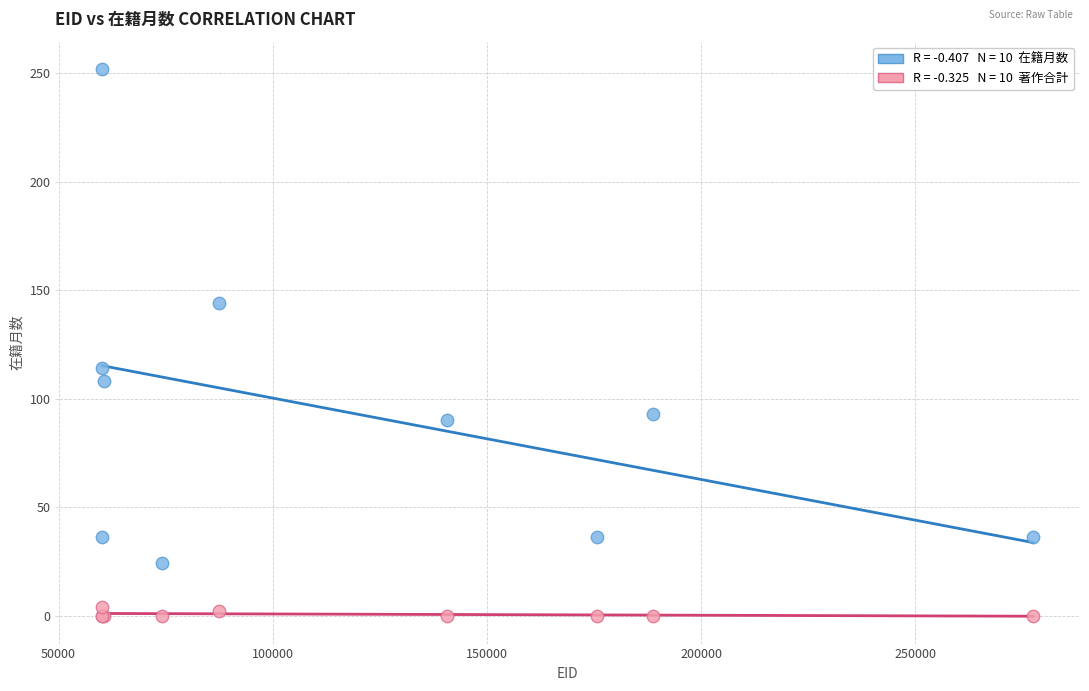

Across all series, what Y value is closest to 126?

114